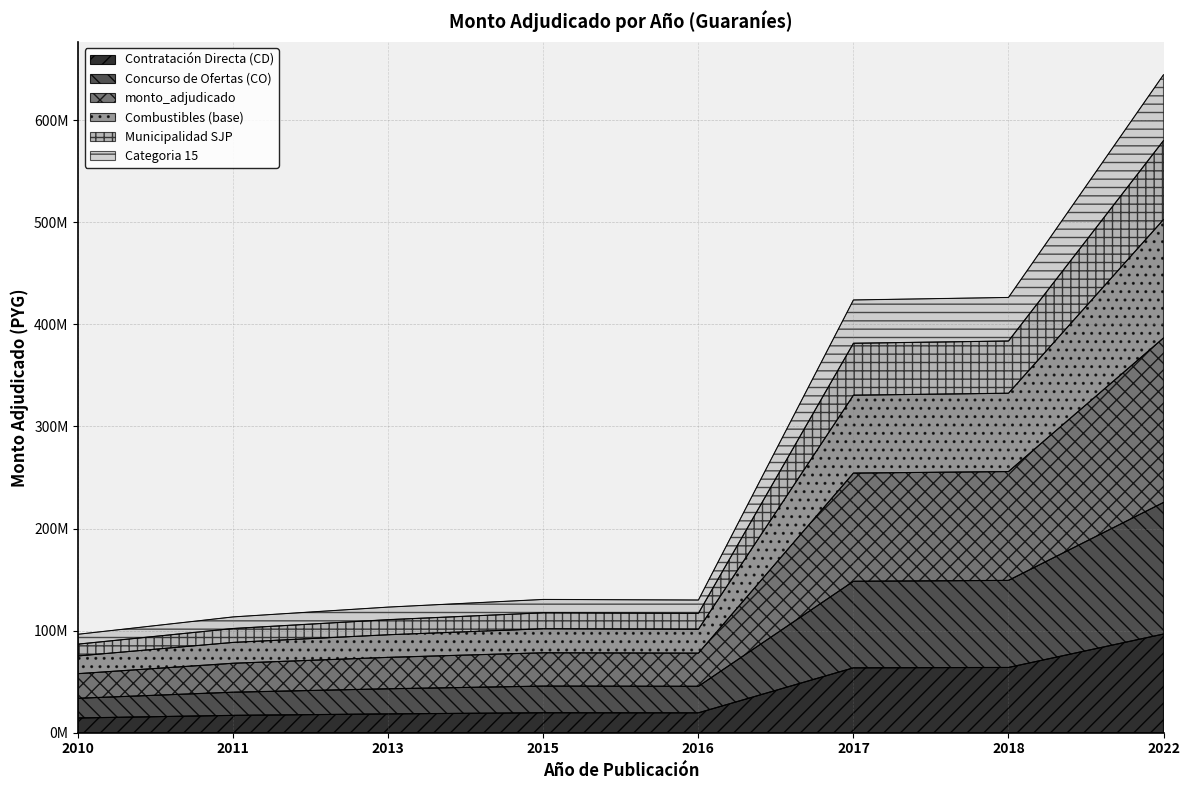

At which category does the chart reach its minimum across all series?

2010